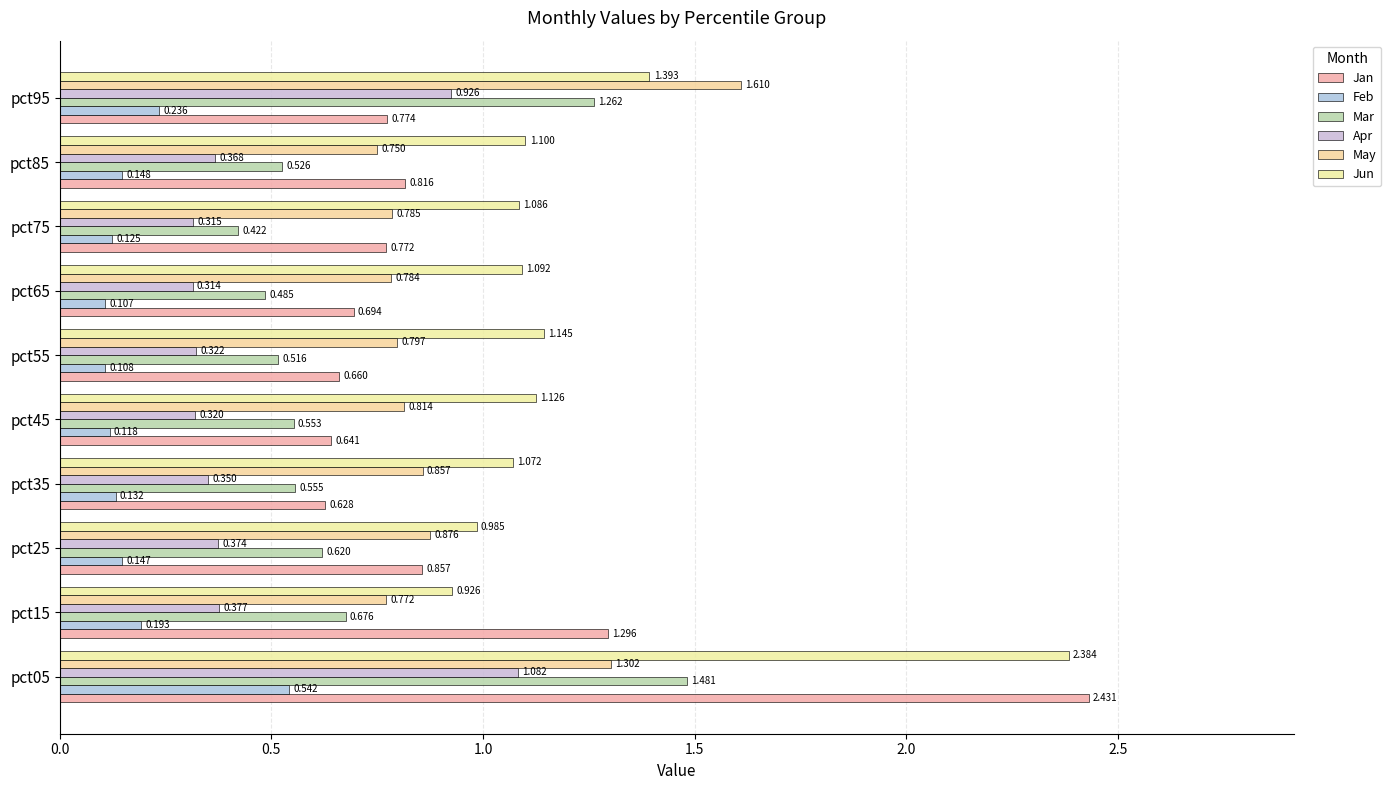

List the labels in order of May value, smallest first.

pct85, pct15, pct65, pct75, pct55, pct45, pct35, pct25, pct05, pct95